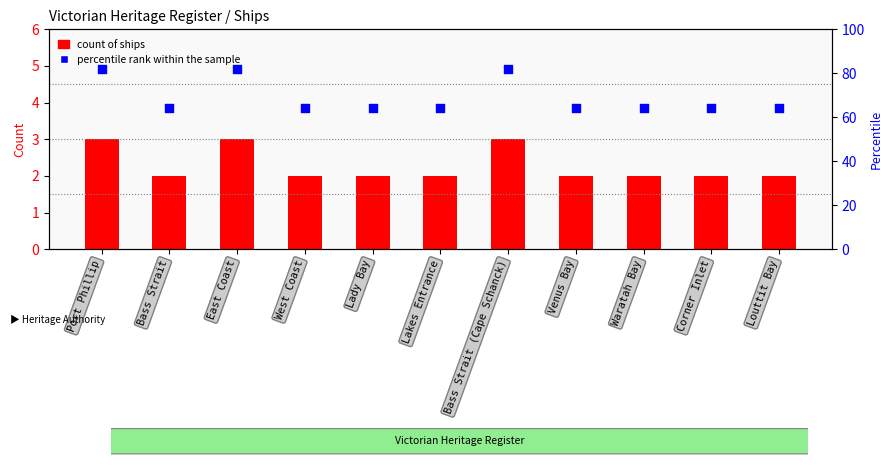

At which category is the sum across all series the highest?

Port Phillip